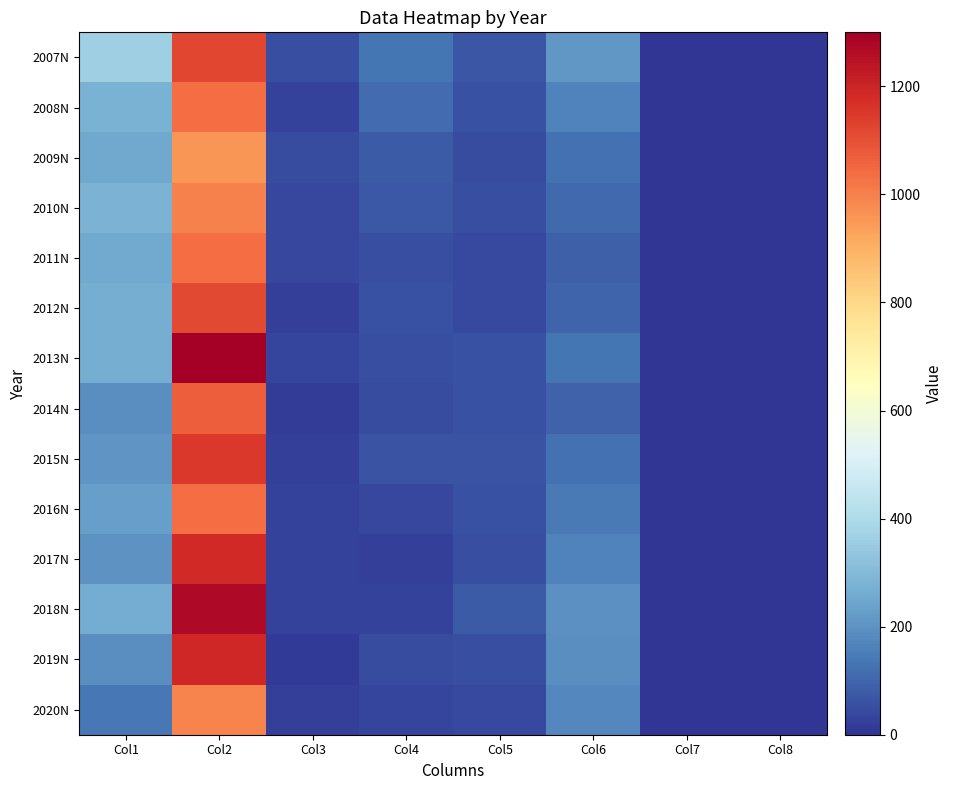

What is the difference between the highest and lowest values at Col4?

115